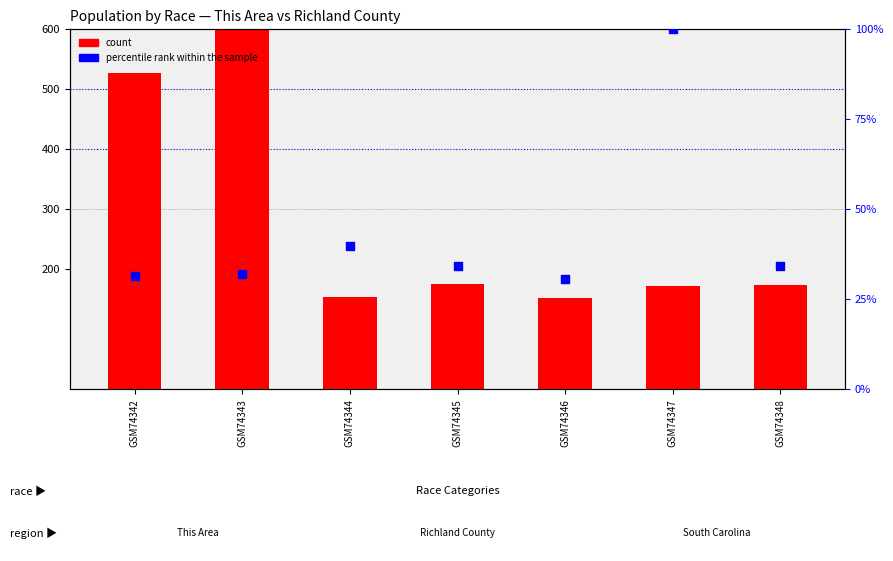

Which series has the largest total across all categories?

count